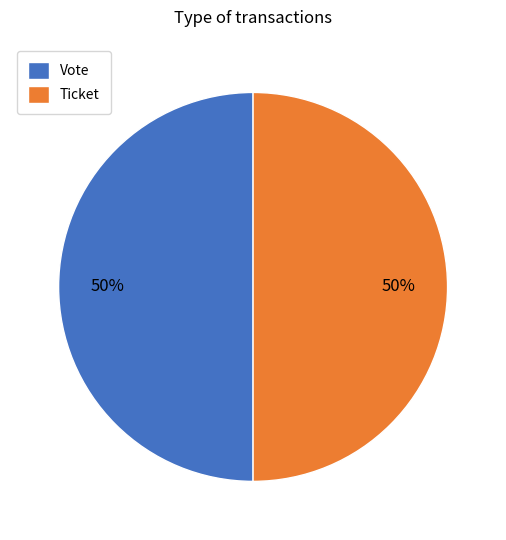

To the nearest percent, what is the difference between the largest and smallest slice percentages?

0%